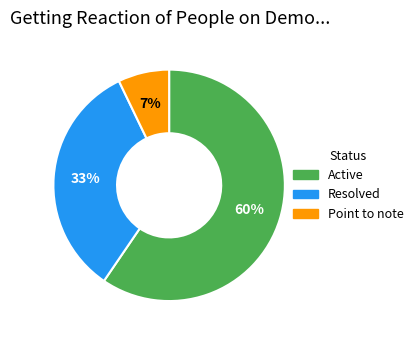

What is the largest slice in the pie chart?

Active